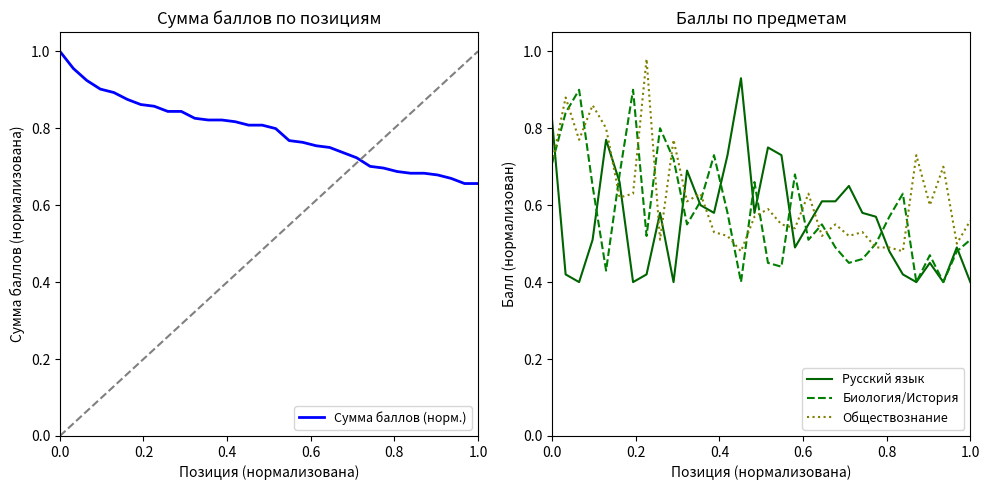

In Русский язык, how many points are higher than both neighbors (excluding endpoints)?

8